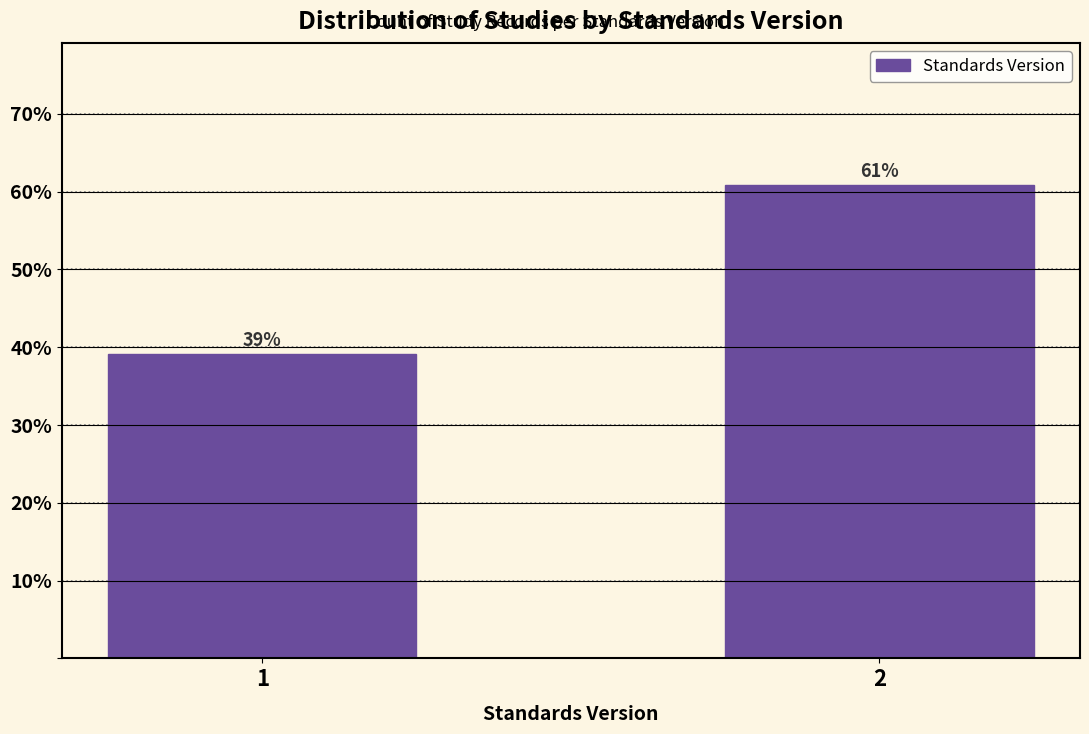

What is the value of the 2nd bar from the left?

60.9